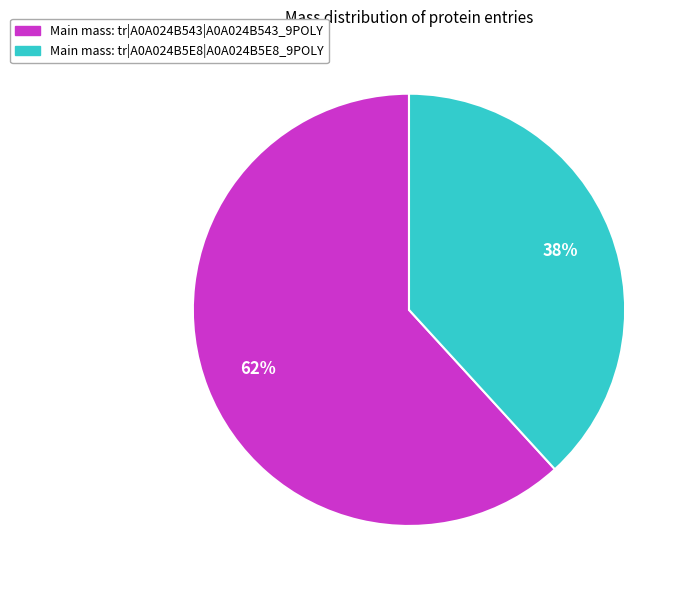

Is there a majority slice in this chart?

Yes